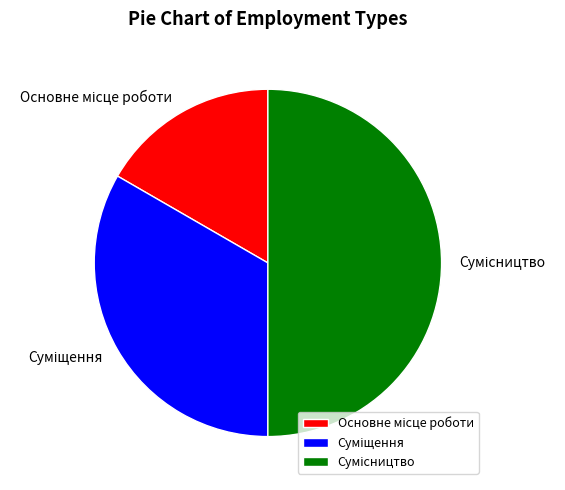

Count the number of slices in the pie.

3